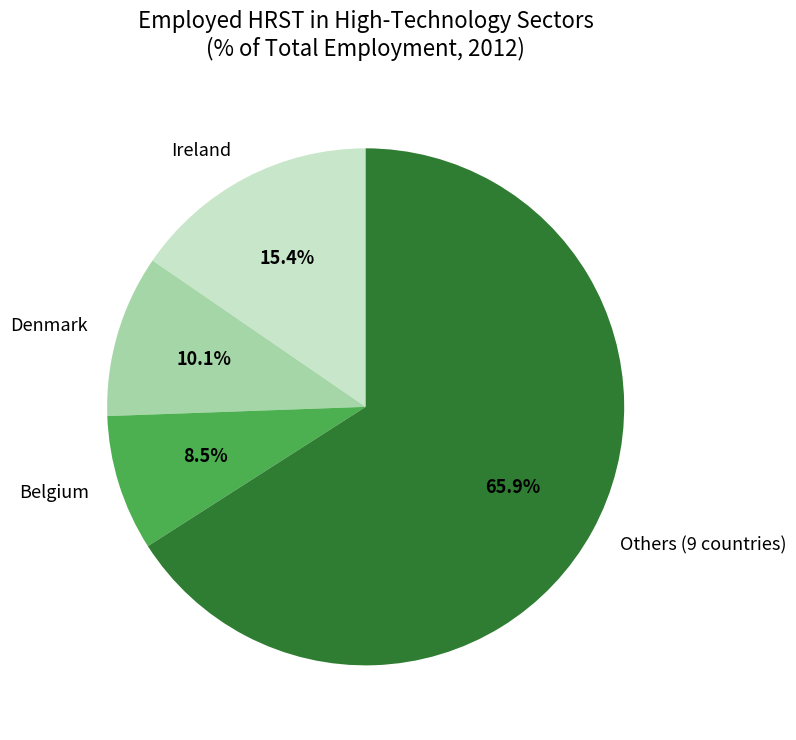

Is there any slice that represents more than half of the pie?

Yes